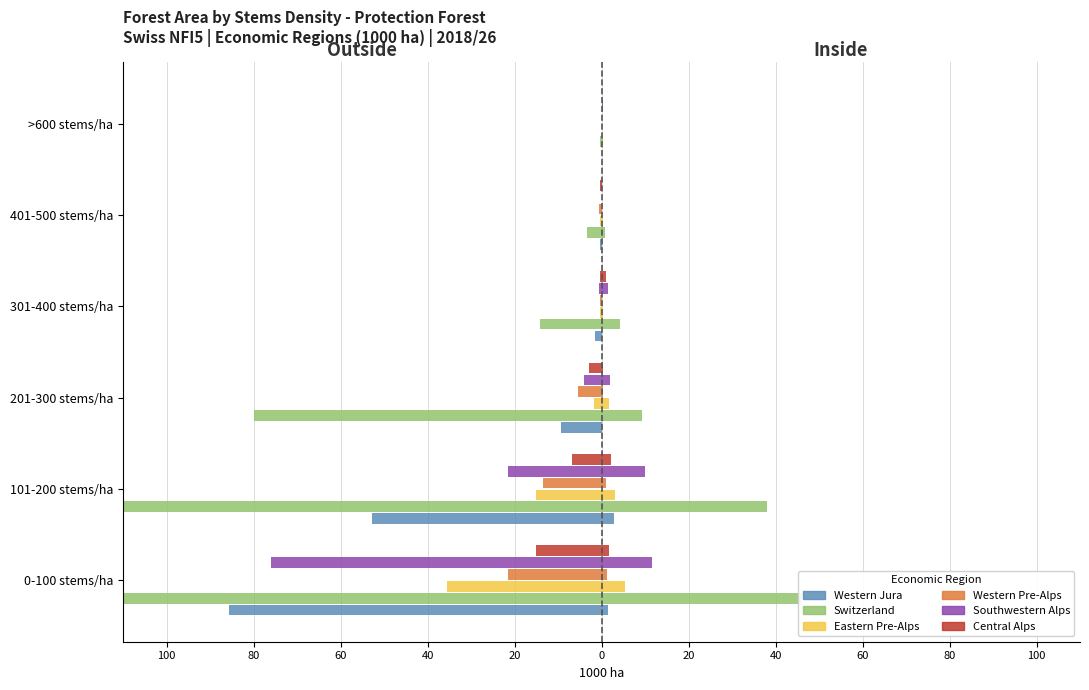

How many groups of bars are there?

6